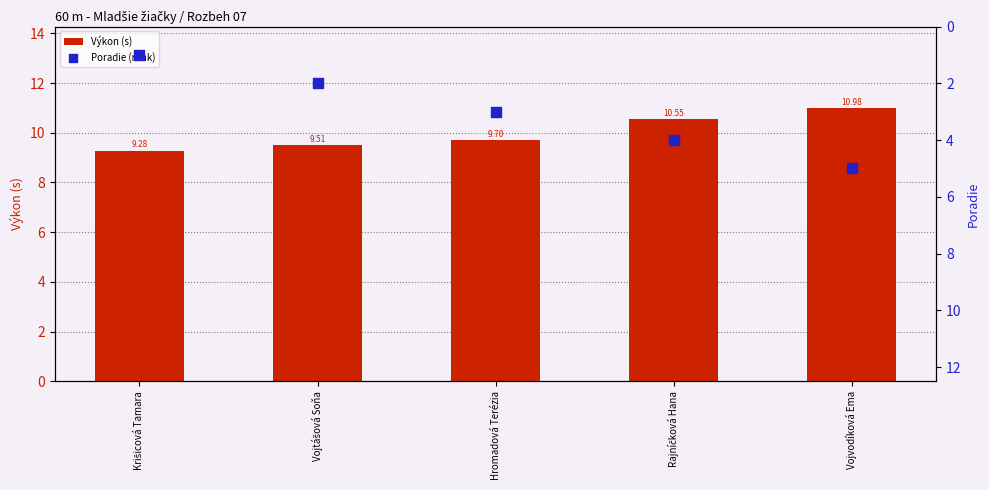

Which series contains the lowest Y value?

Poradie (rank)